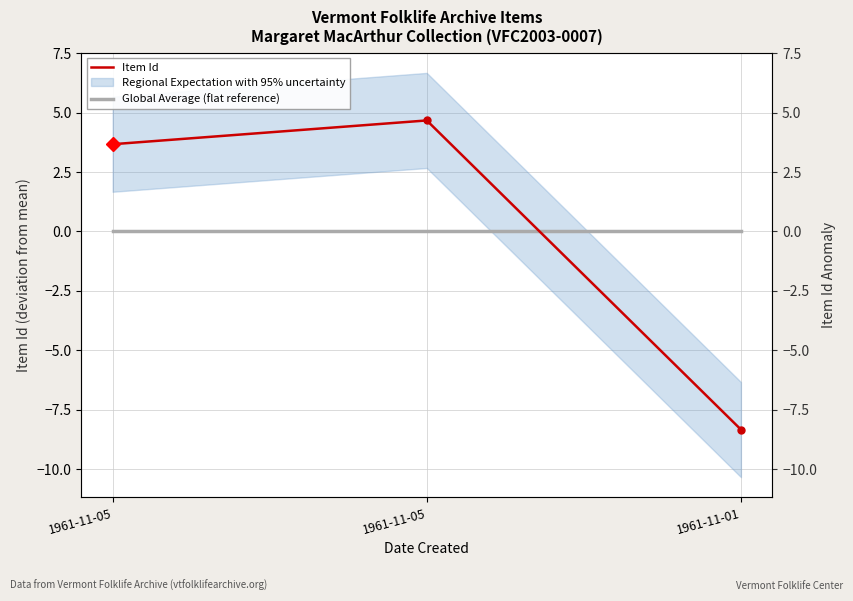

What is the maximum value for Item Id?

4.7